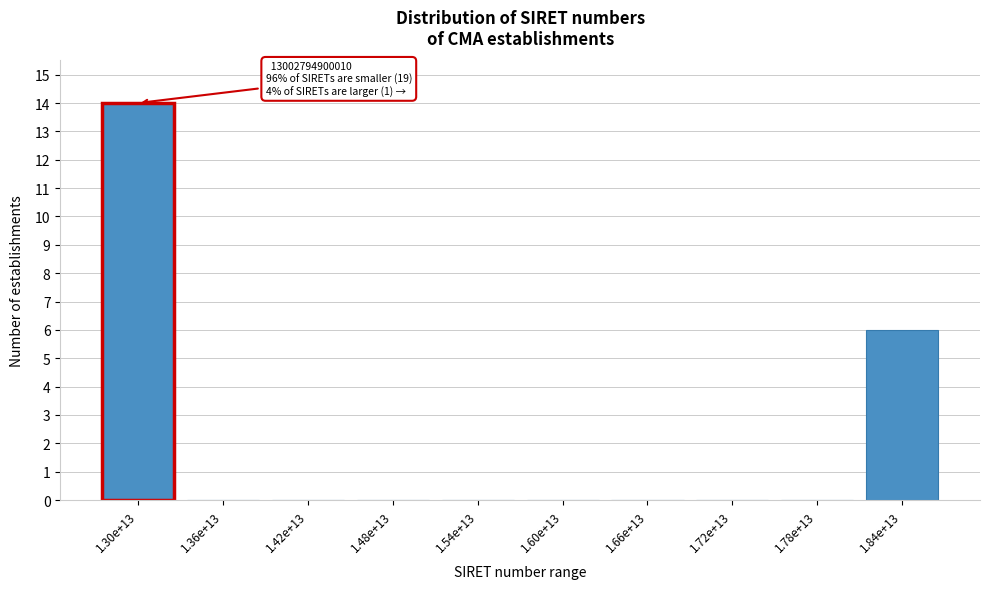

Reading right to left, transcribe all the data shown in this chart.

1.84e+13=6	1.78e+13=0	1.72e+13=0	1.66e+13=0	1.60e+13=0	1.54e+13=0	1.48e+13=0	1.42e+13=0	1.36e+13=0	1.30e+13=14